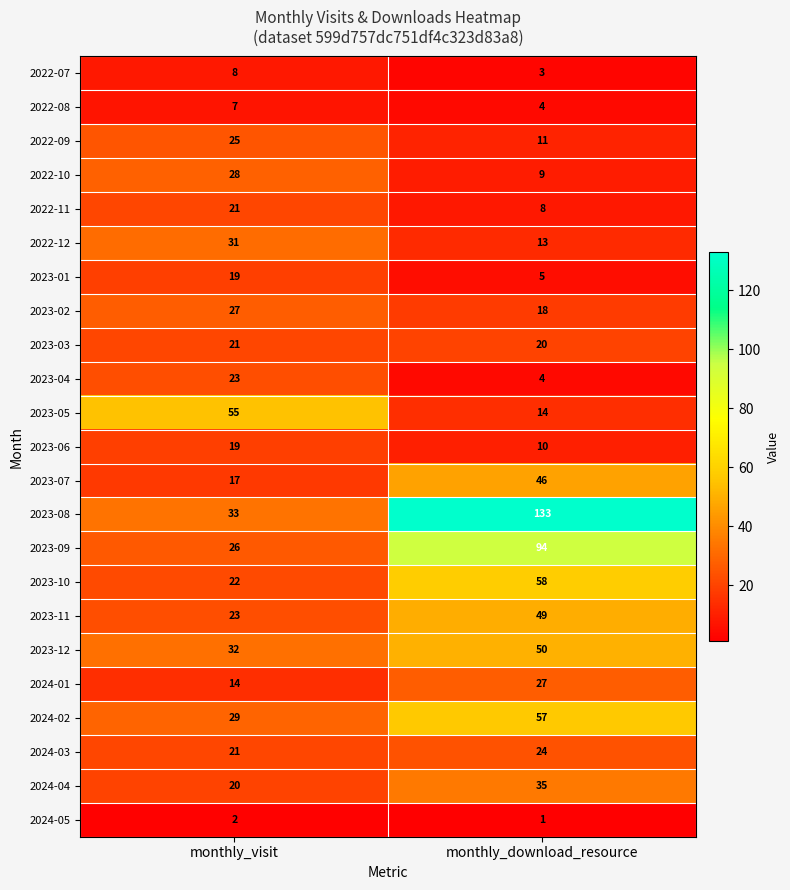

How many values in the 2023-06 series are below 19?

1